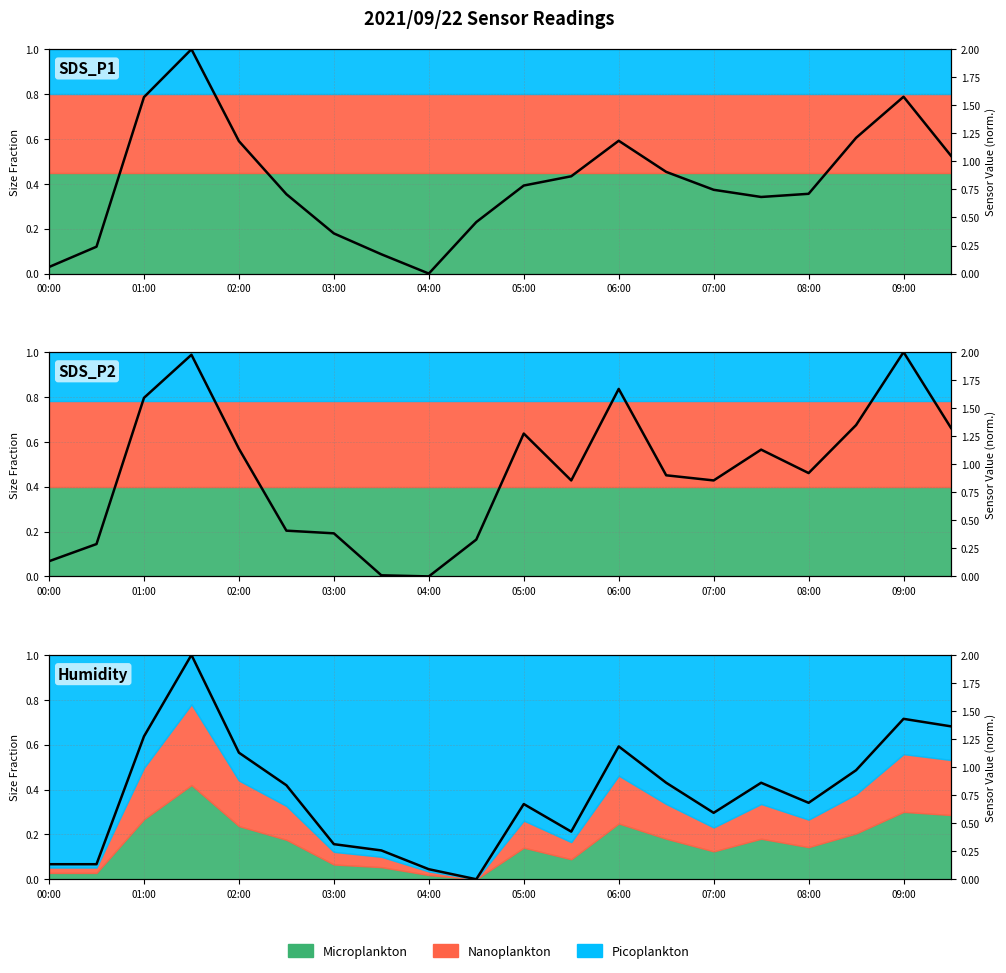

Is it true that SDS_P1 equals 0.3 at 03:30?

False